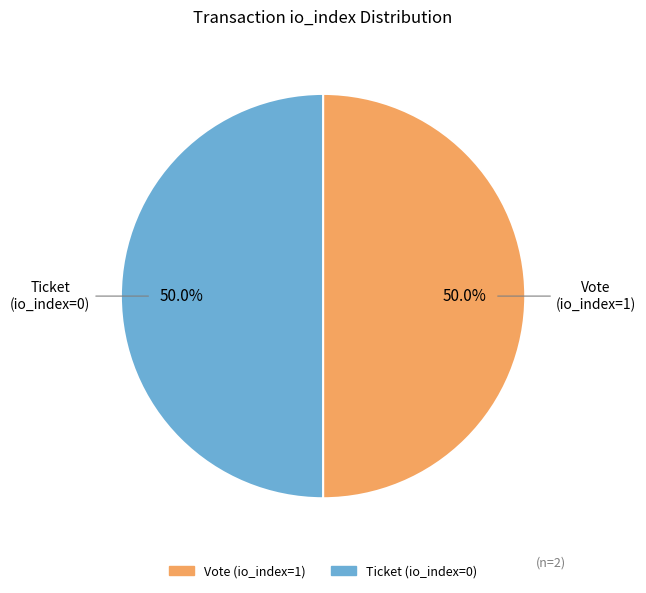

How many slices are in this pie chart?

2